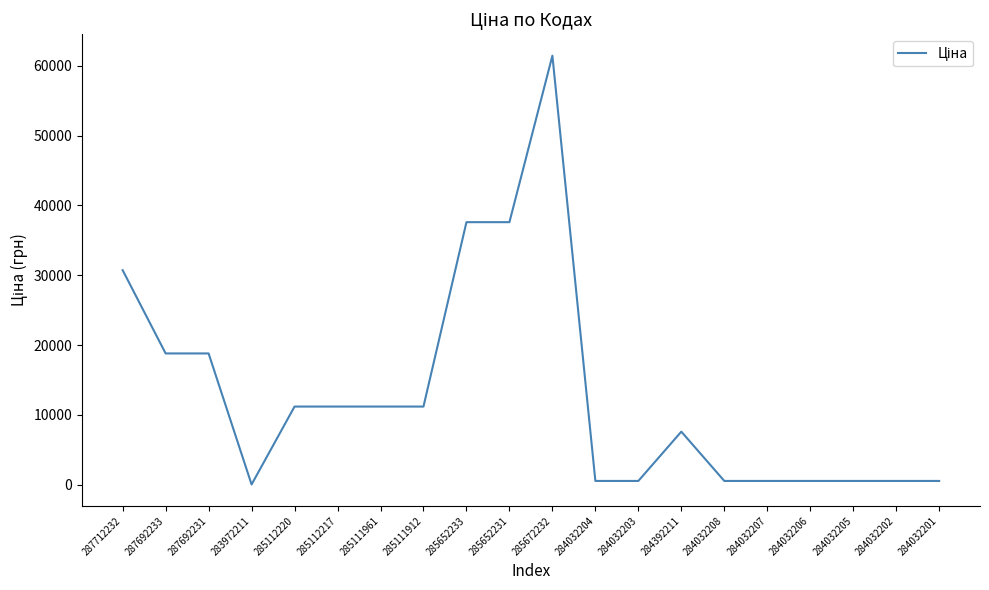

True or false: the data shows 539.0 at 284032201.

True